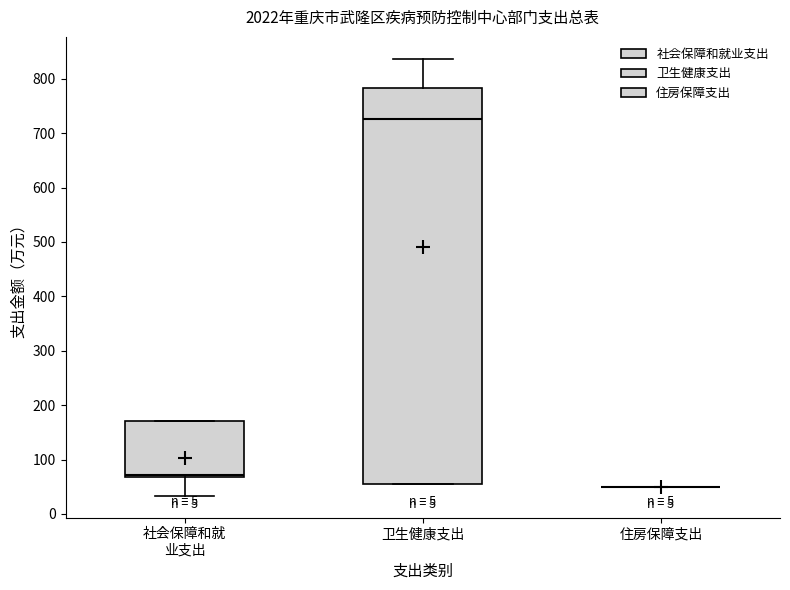

Reading left to right, read every box against the y-axis: the position of its median line, the range the box covers, and the ends of its whiskers. The values are not printed on the chart, so give them approximately, as read against the axis.

社会保障和就 业支出: median 70 (just above the box's lower edge), box 70 to 170, whiskers 30 to 170
卫生健康支出: median 730, box 50 to 780, whiskers 50 to 840
住房保障支出: box collapsed to a line at 50, whiskers 50 to 50